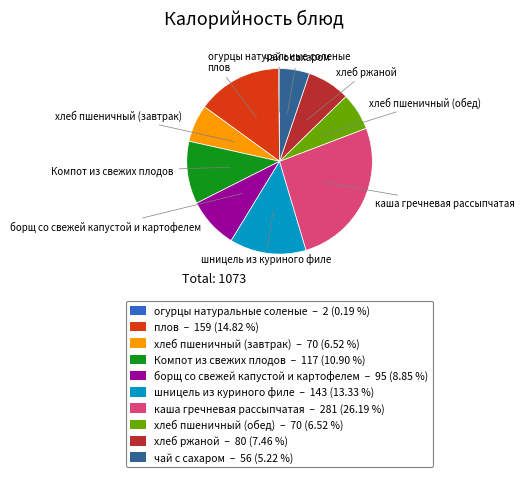

Is there any slice that represents more than half of the pie?

No